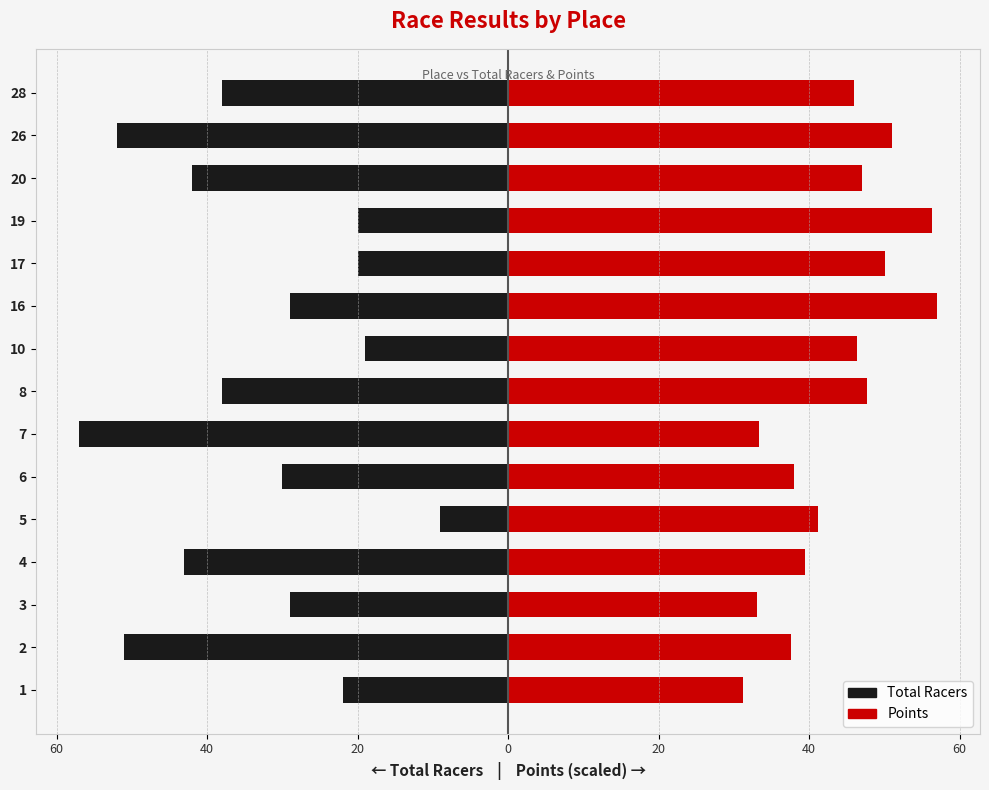

How many bars are there in total?

30